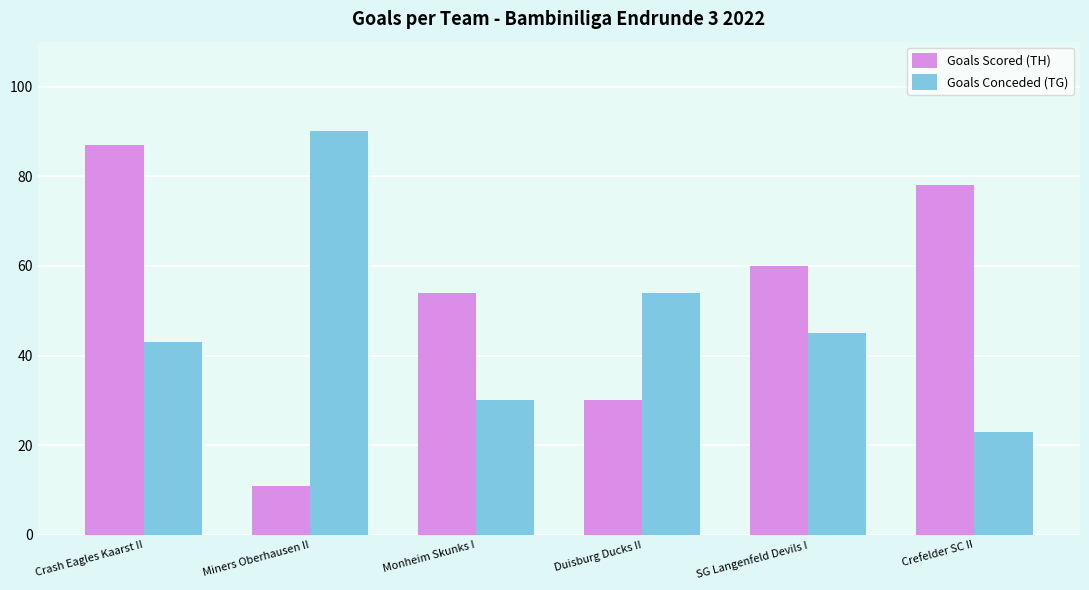

Which series has the largest total across all categories?

Goals Scored (TH)